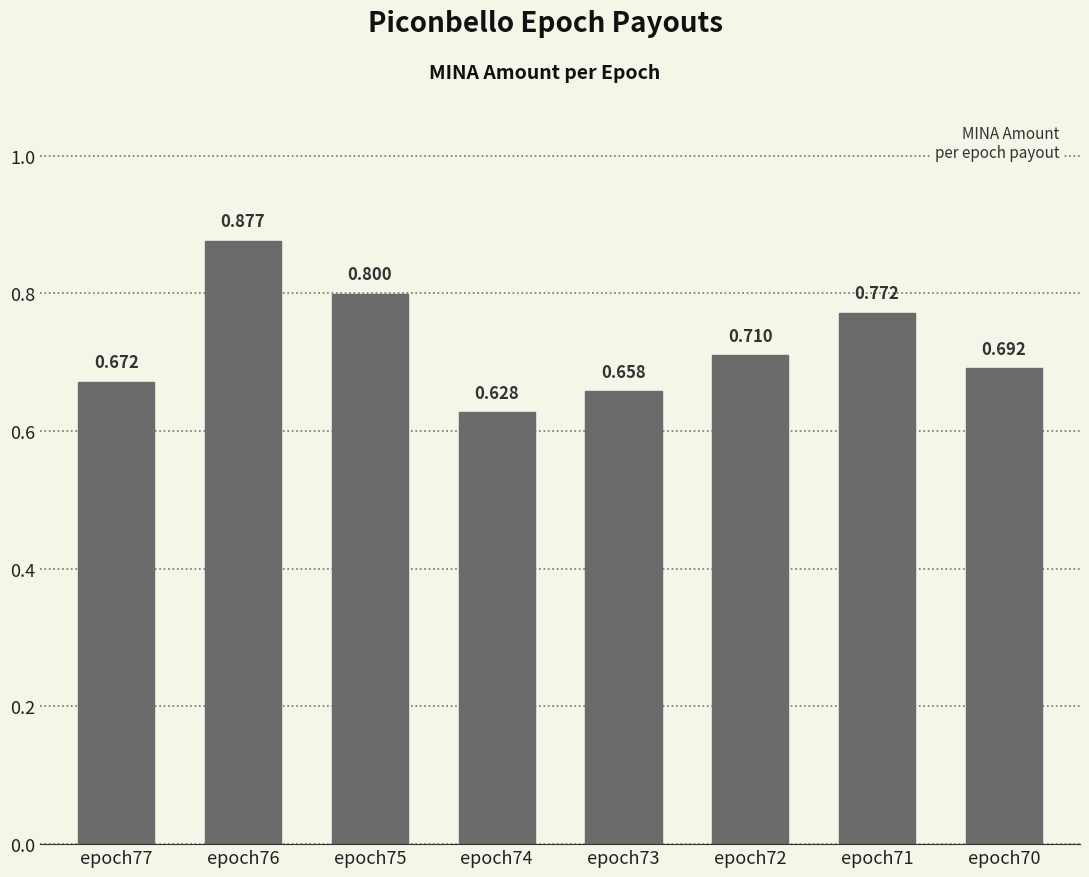

What is the change in value from epoch73 to epoch72?

+0.1